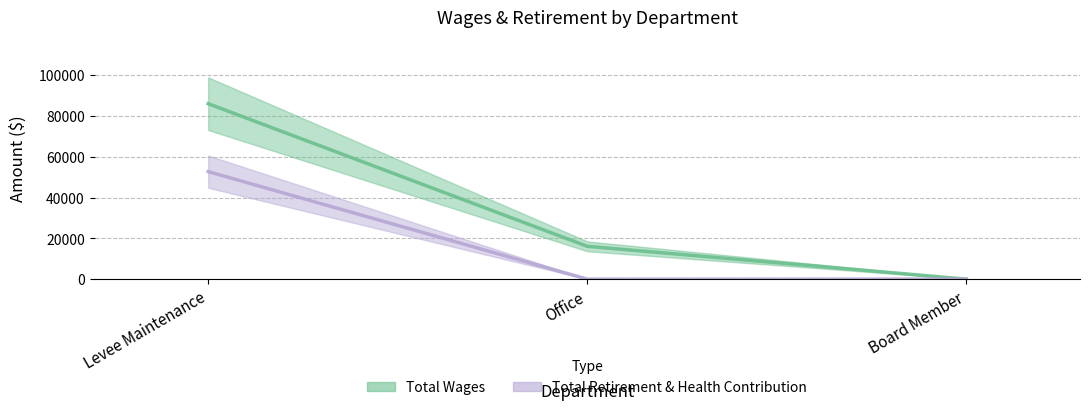

Is the value of Total Retirement & Health Contribution at Levee Maintenance greater than the value of Total Wages at Levee Maintenance?

No